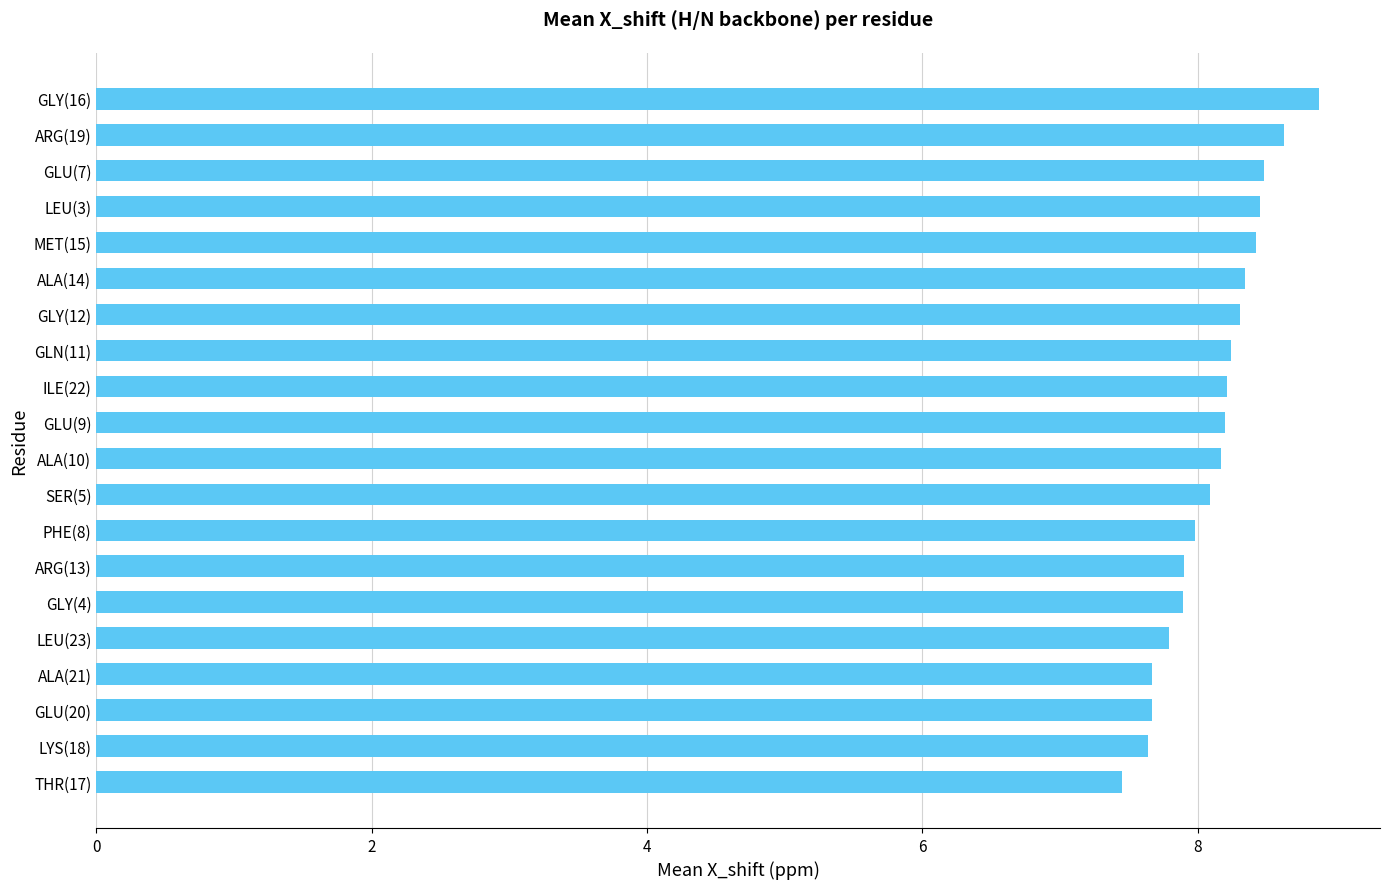

How many distinct data groups are displayed?

1